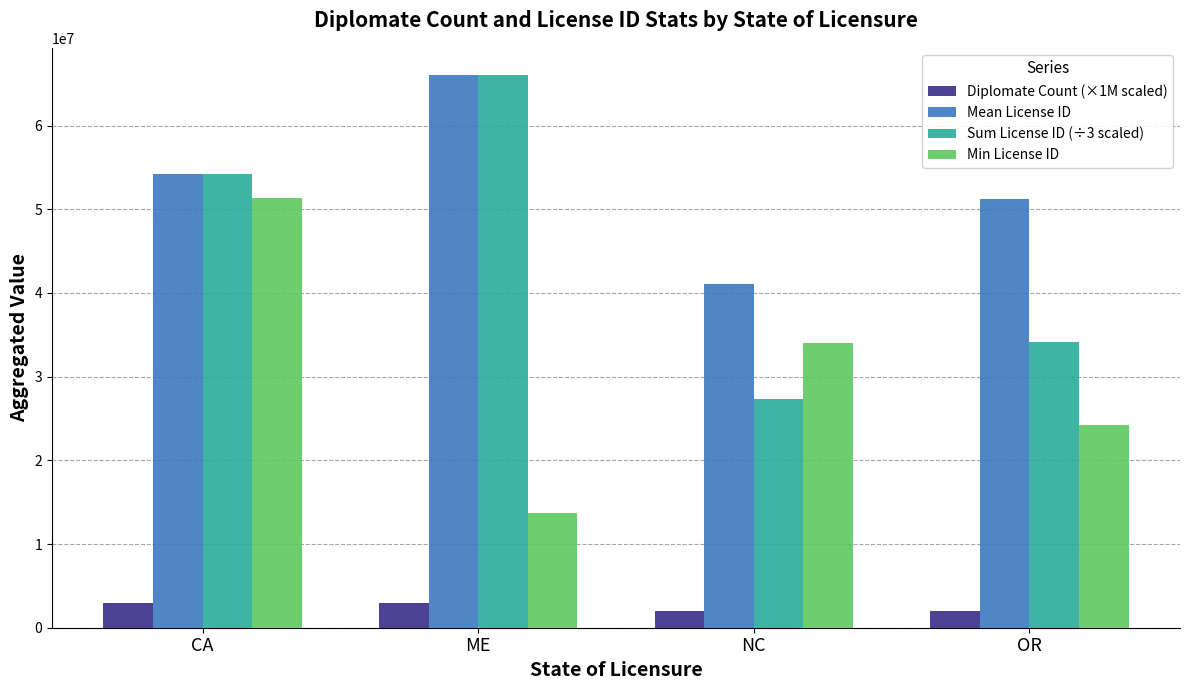

What is the greatest value displayed?

65997850